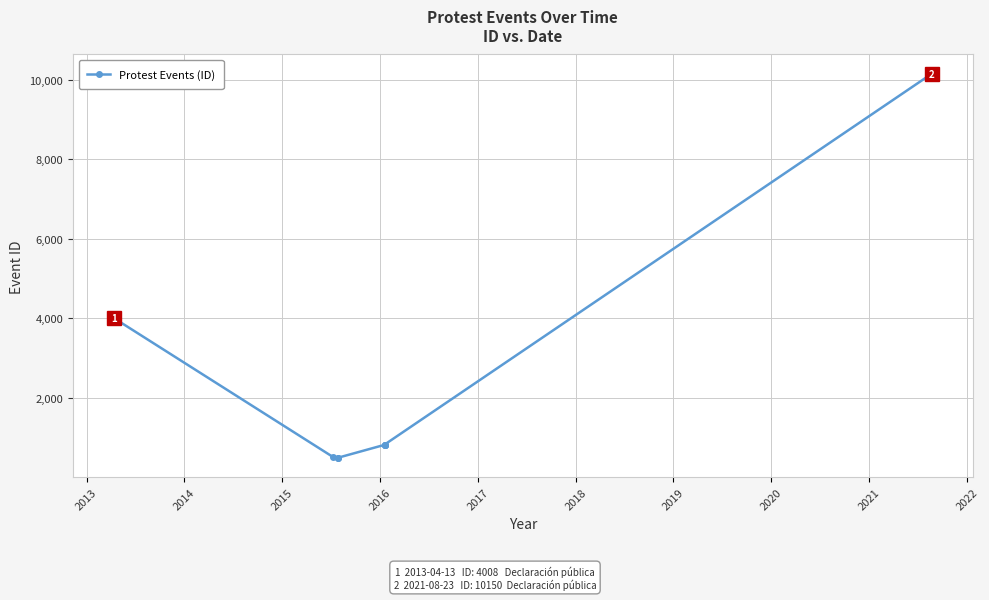

Reading left to right, extract all data points from this chart.

4008	517	497	498	824	825	828	830	10150